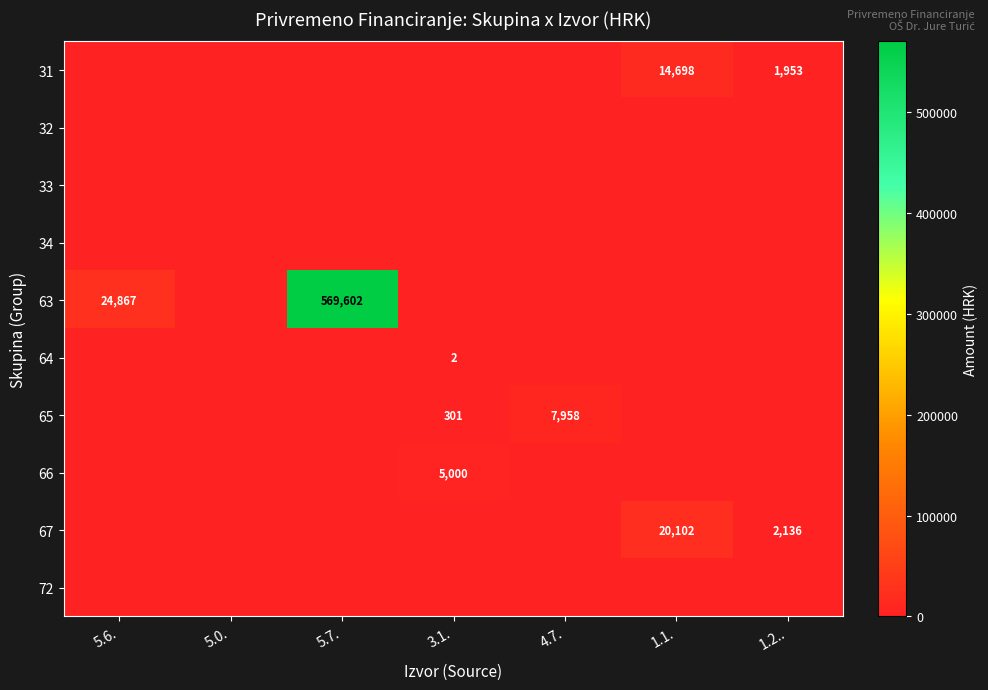

The value of 65 at 4.7. is 12379. True or false?

False